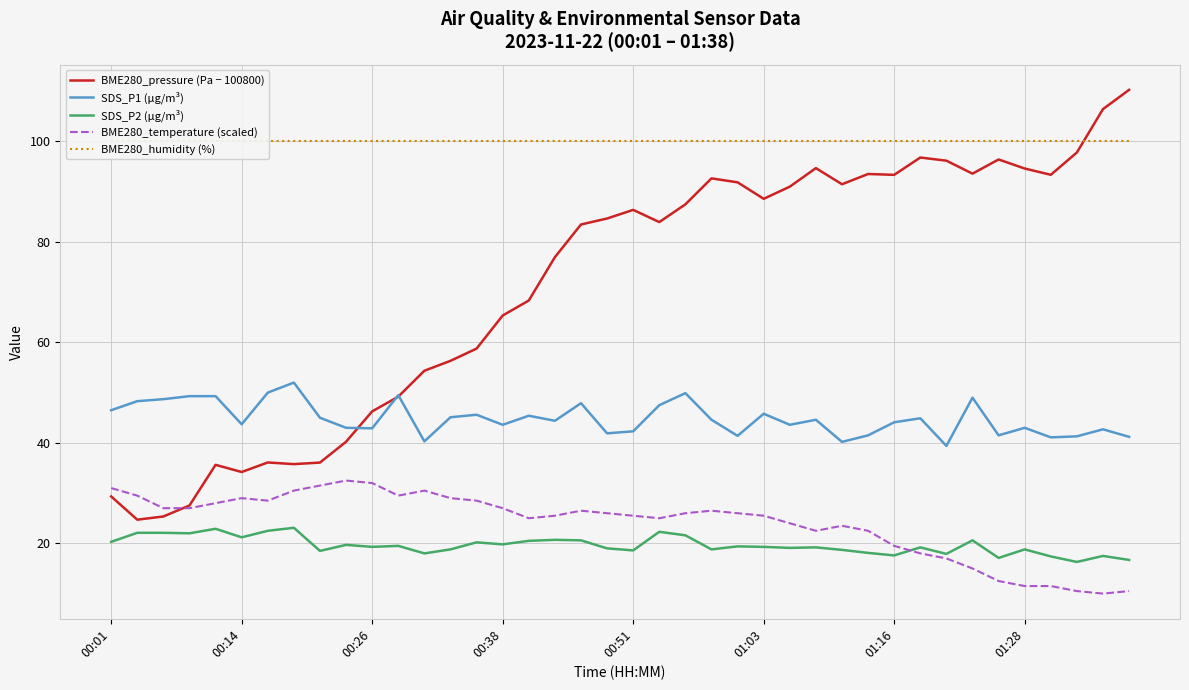

The BME280_pressure (Pa − 100800) series shows 72.3 at 00:26. True or false?

False